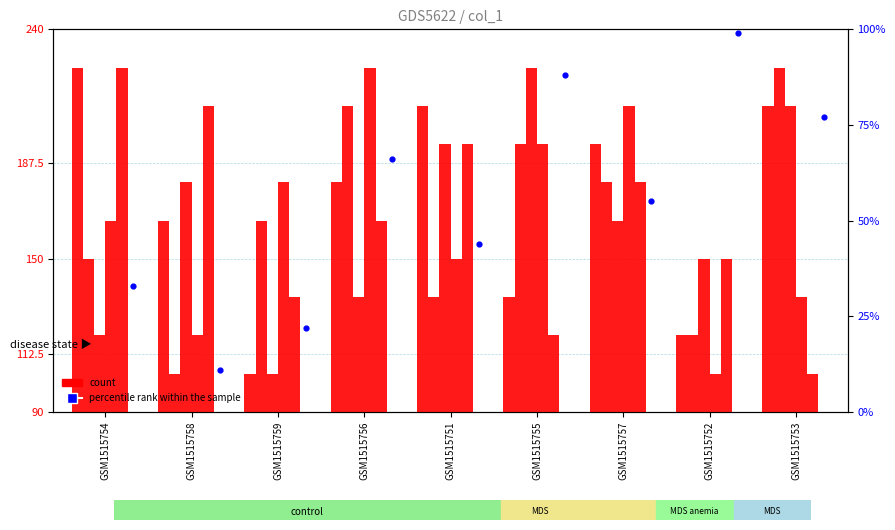

Which series contains the highest Y value?

count